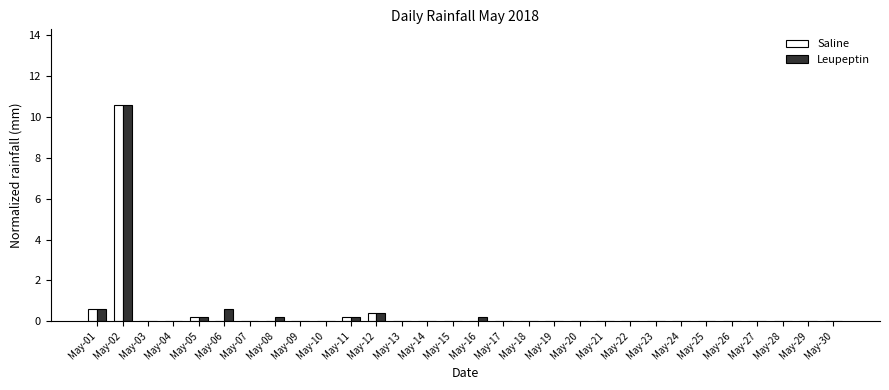

Which category has the highest value in the Saline series?

May-02